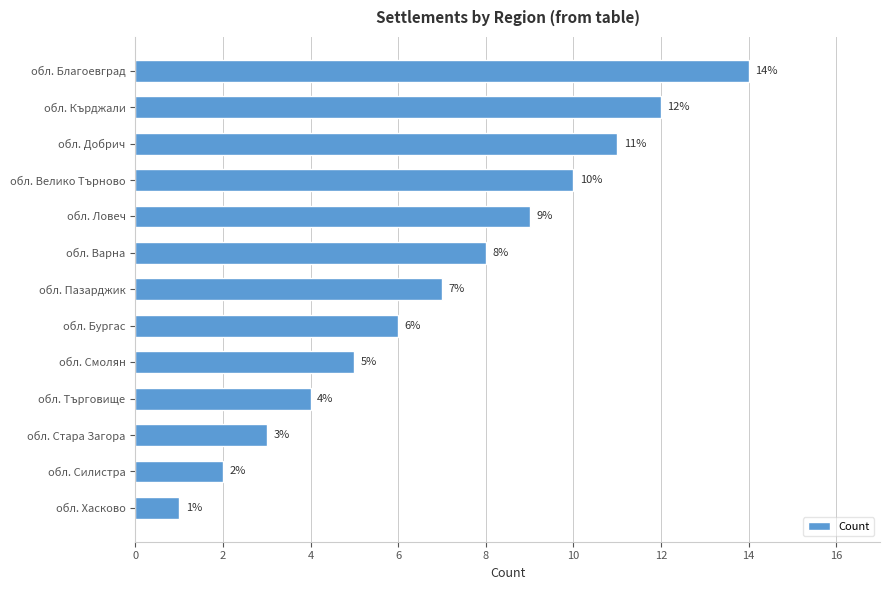

Reading bottom to top, what are all the values shown in this chart?

обл. Хасково=1	обл. Силистра=2	обл. Стара Загора=3	обл. Търговище=4	обл. Смолян=5	обл. Бургас=6	обл. Пазарджик=7	обл. Варна=8	обл. Ловеч=9	обл. Велико Търново=10	обл. Добрич=11	обл. Кърджали=12	обл. Благоевград=14